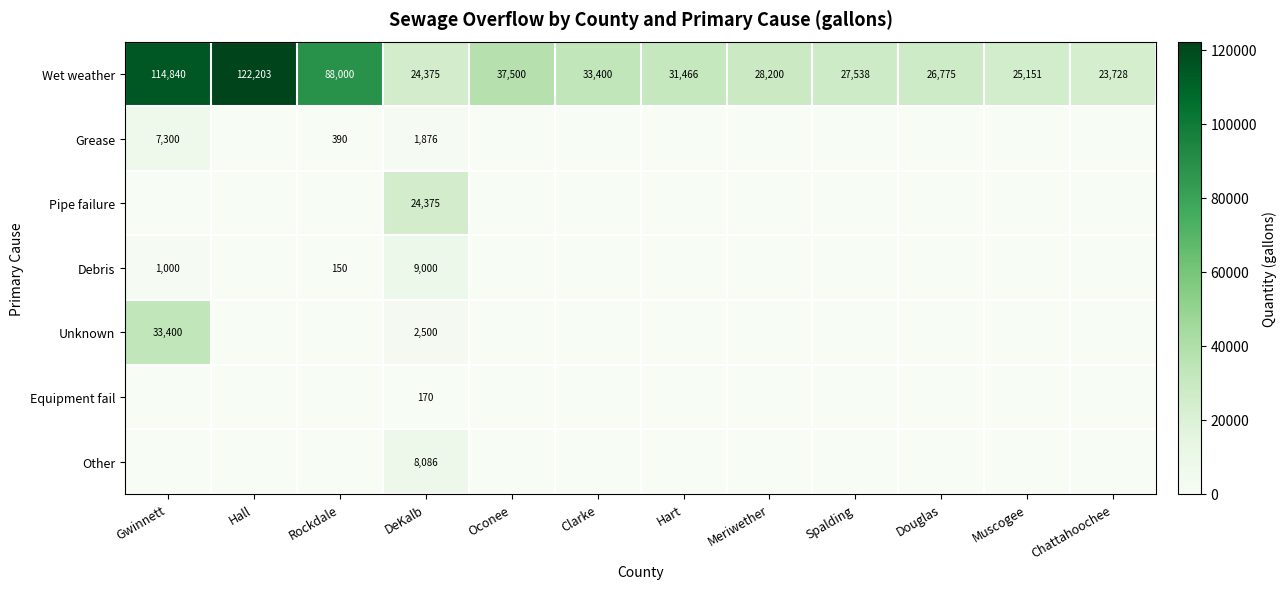

True or false: Wet weather has a value of 195520 at Gwinnett.

False